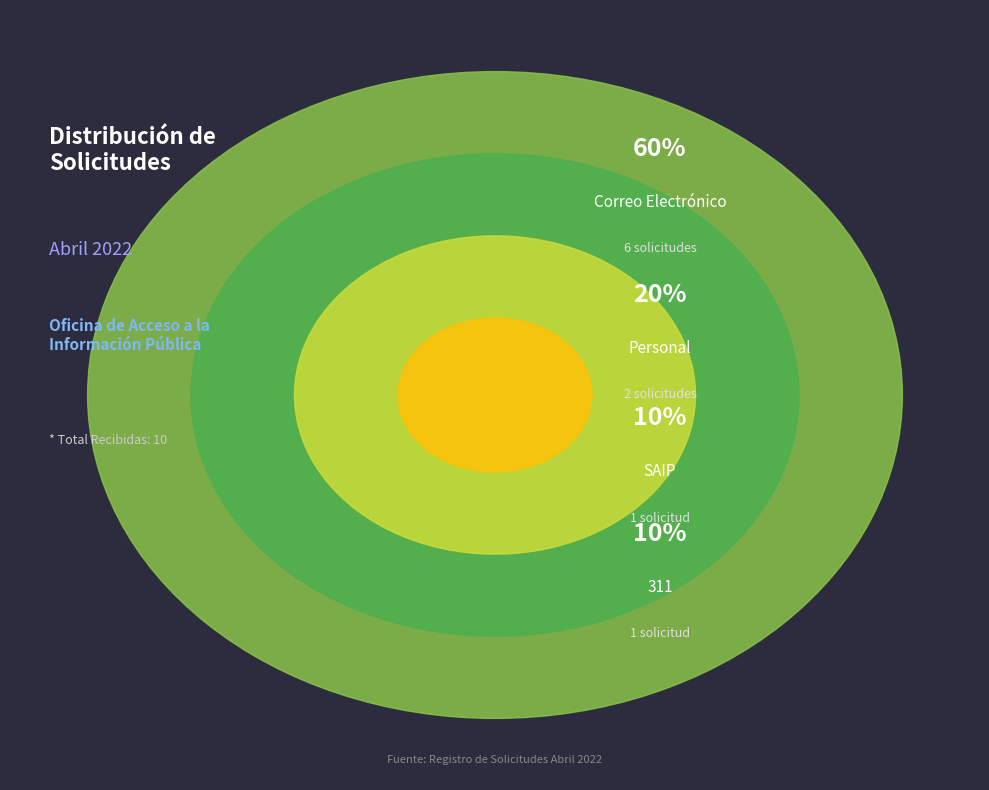

Is it true that Personal is 20% of the pie?

True